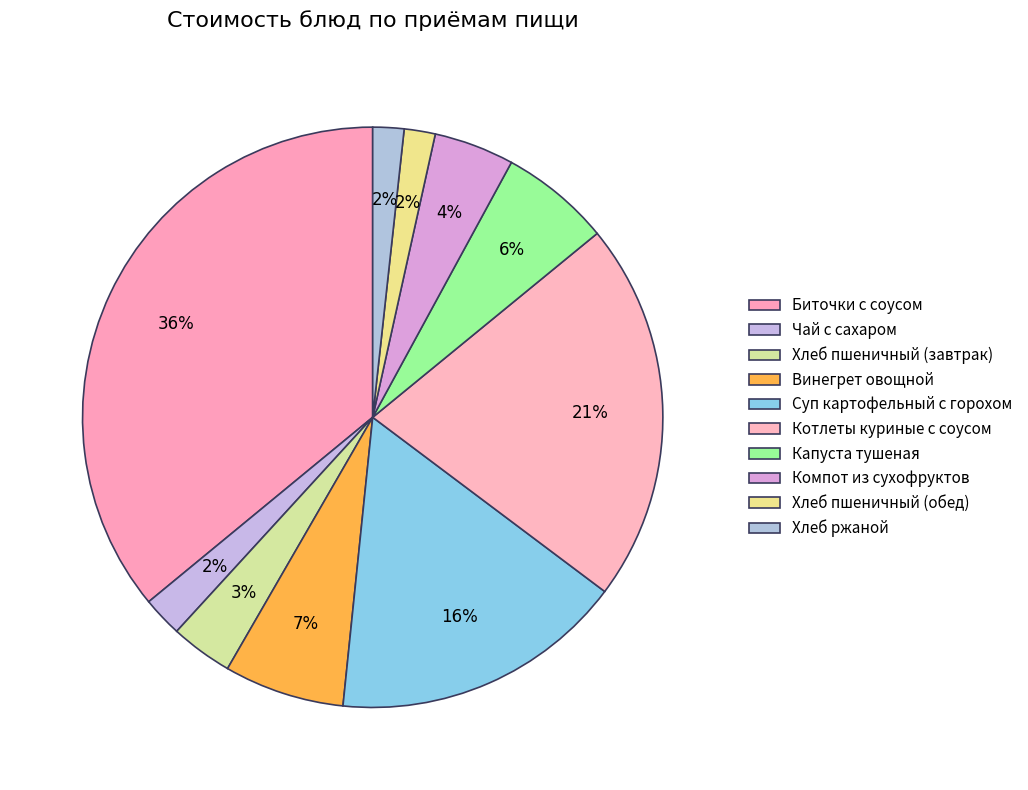

How many slices are in this pie chart?

10